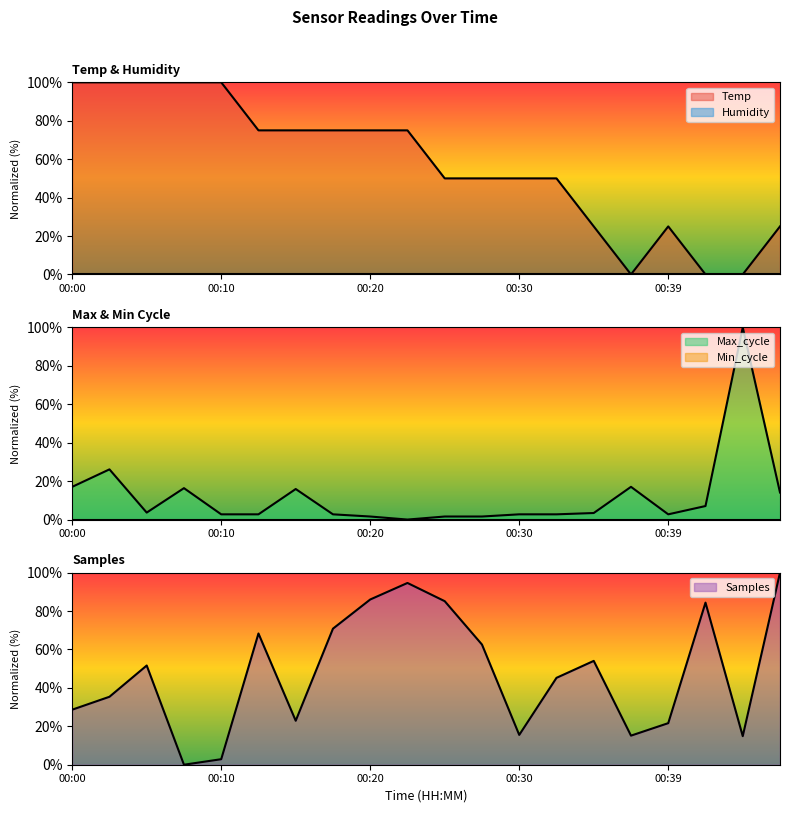

True or false: Max_cycle has a value of 1.6 at 00:25.

True